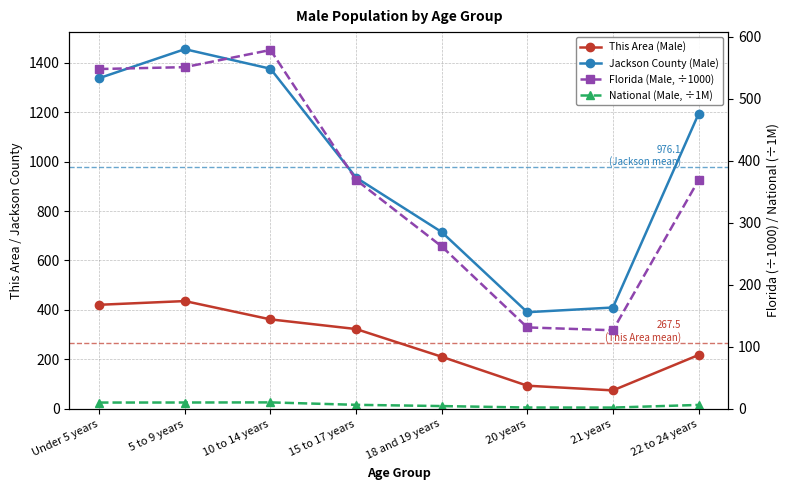

True or false: Florida (Male, ÷1000) and National (Male, ÷1M) cross at least once.

False